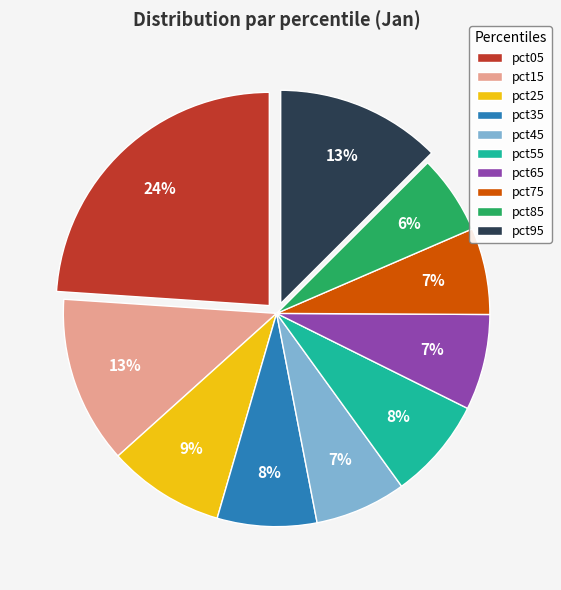

Which category has the smallest portion of the pie?

pct85